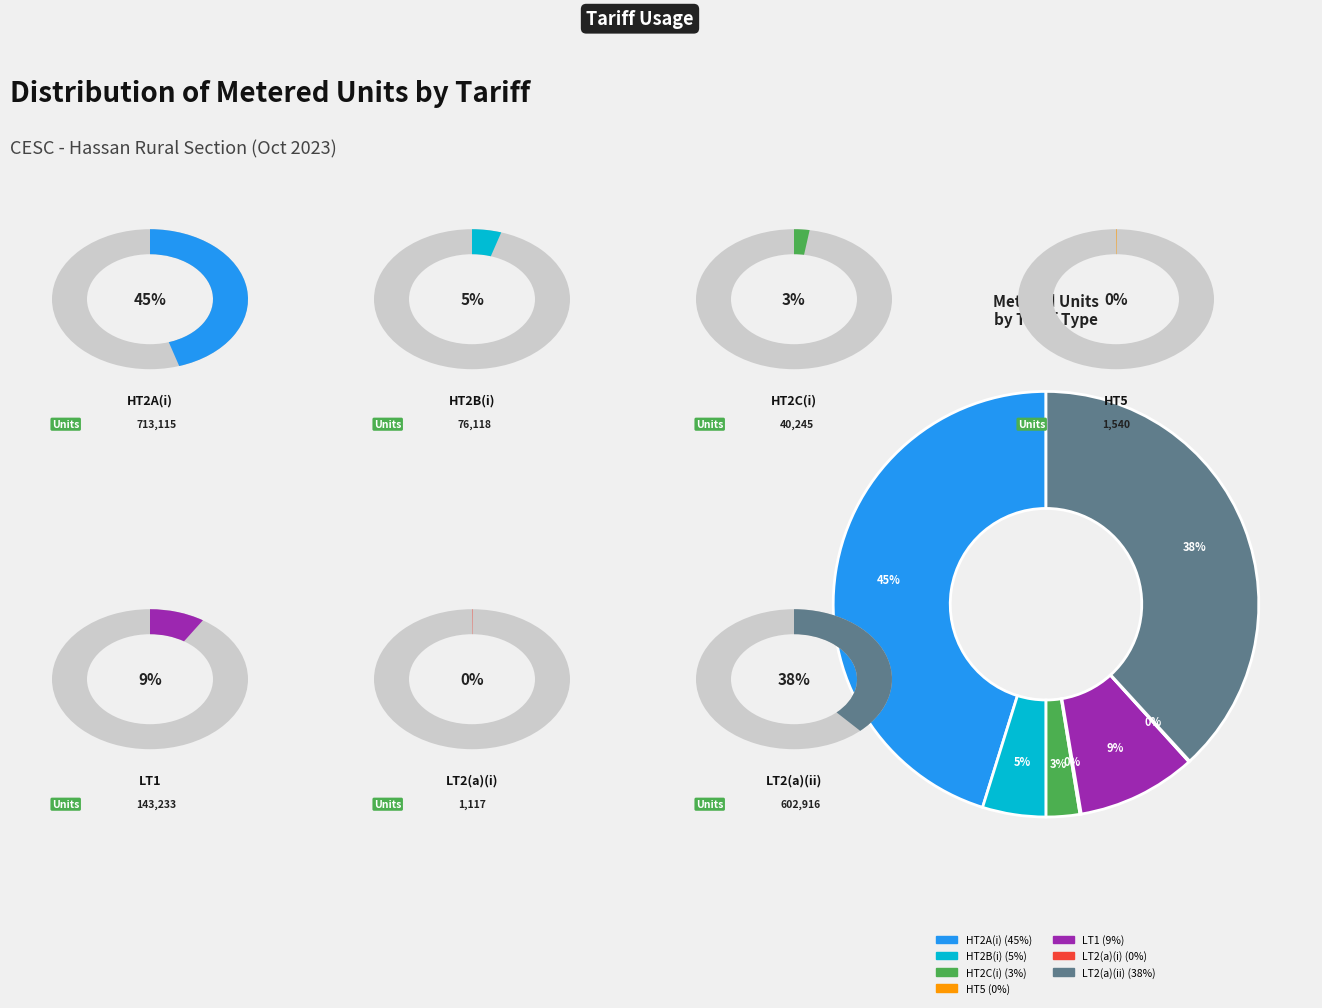

What is the largest slice in the pie chart?

HT2A(i)